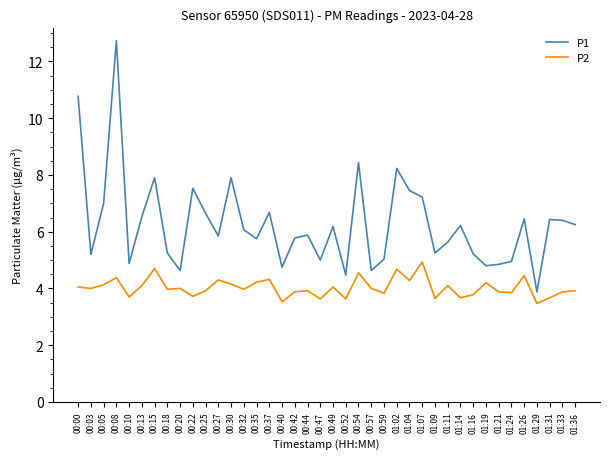

What is the difference between the P1 values at 01:14 and 00:03?

1.0